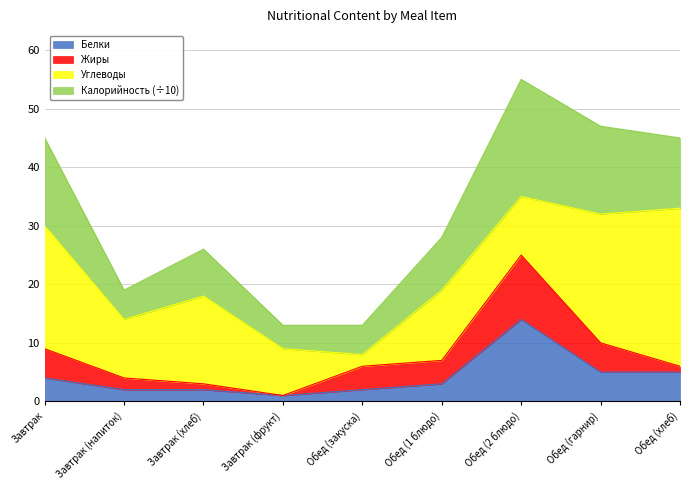

What is the label of the 8th point from the right?

Завтрак (напиток)